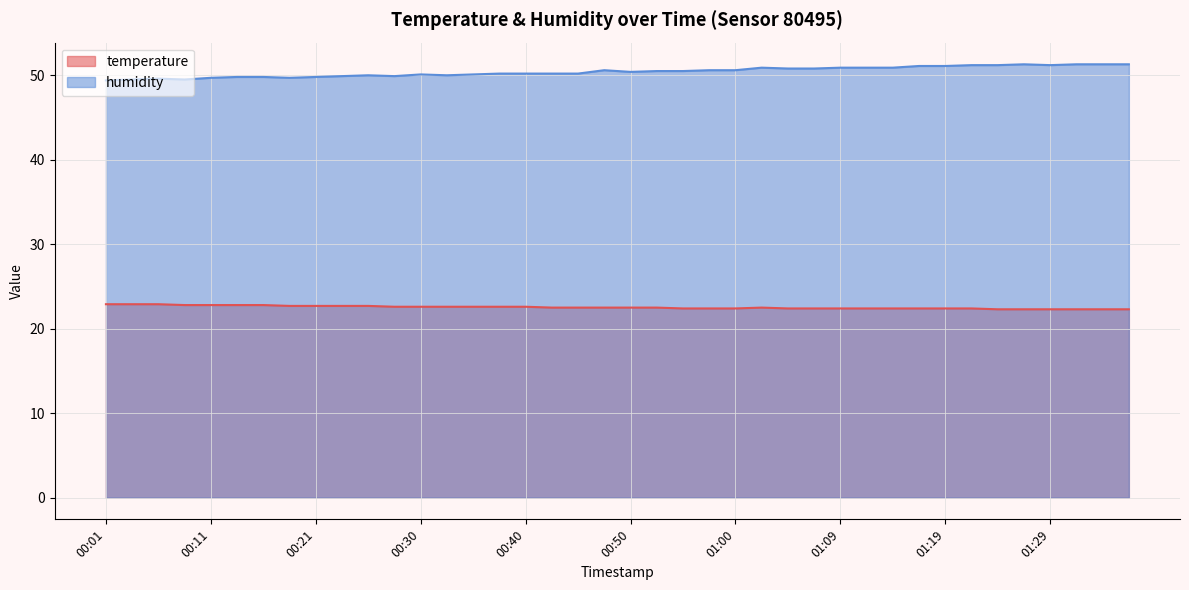

What is the sum of the temperature values at 01:14 and 01:12?

44.8